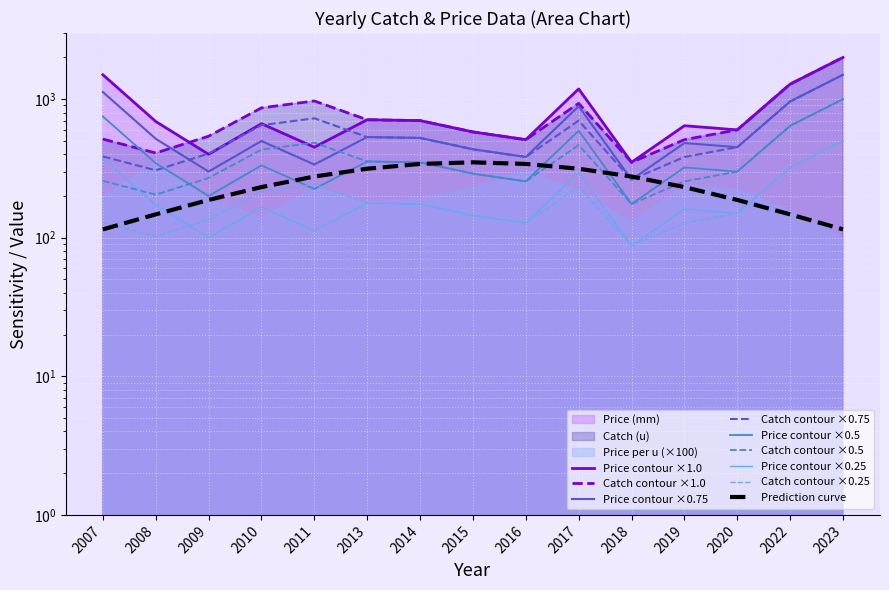

Which series has the widest spread of values?

catch_u